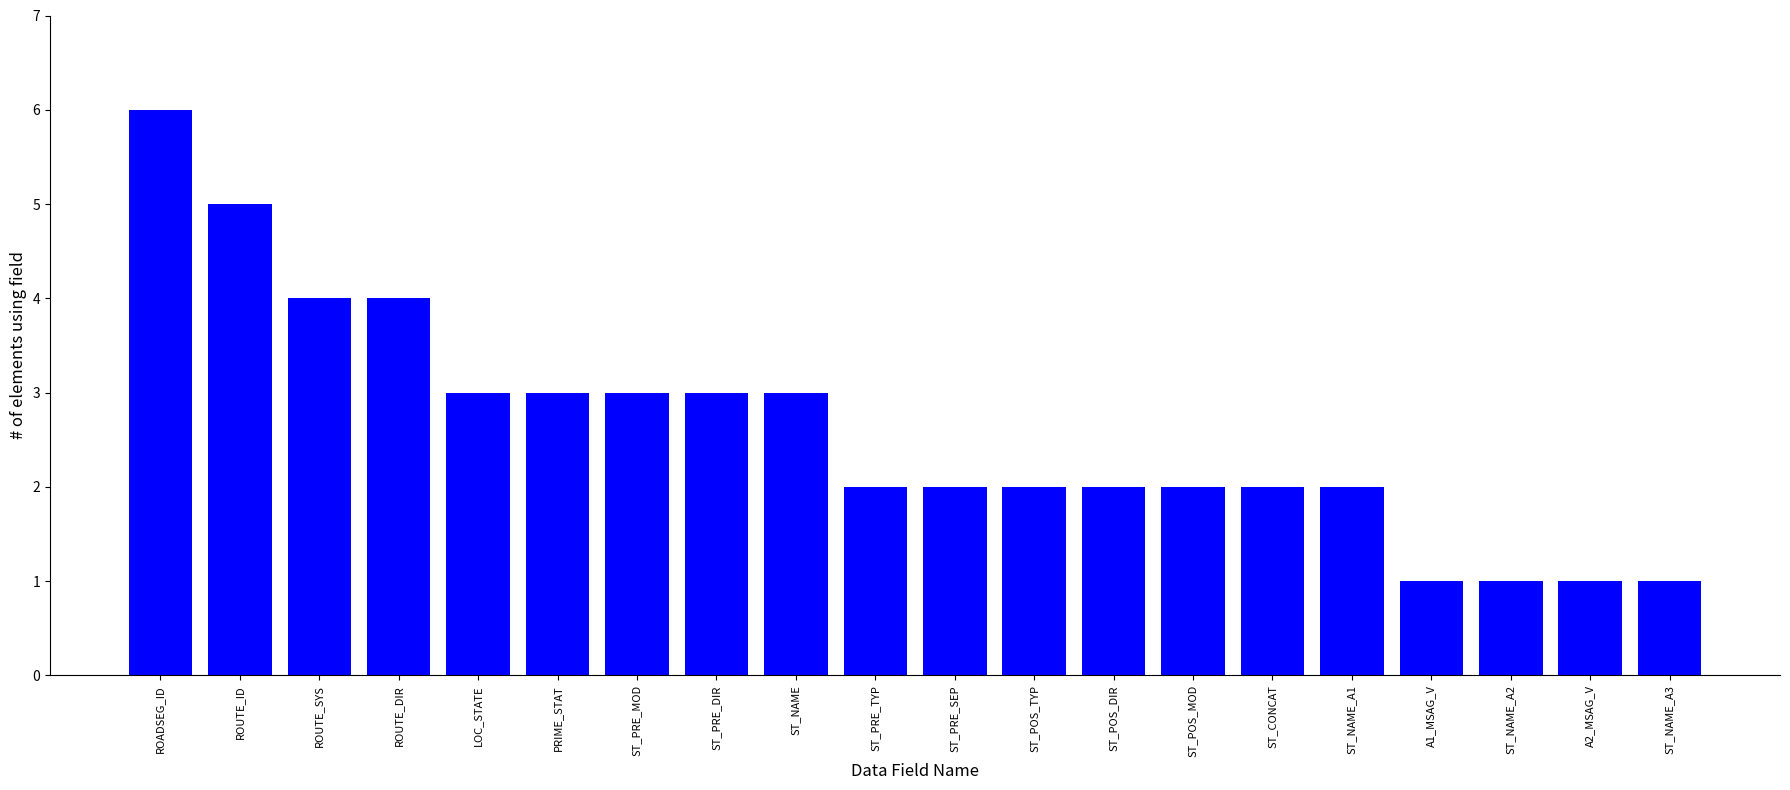

Reading left to right, transcribe all the data shown in this chart.

ROADSEG_ID=6	ROUTE_ID=5	ROUTE_SYS=4	ROUTE_DIR=4	LOC_STATE=3	PRIME_STAT=3	ST_PRE_MOD=3	ST_PRE_DIR=3	ST_NAME=3	ST_PRE_TYP=2	ST_PRE_SEP=2	ST_POS_TYP=2	ST_POS_DIR=2	ST_POS_MOD=2	ST_CONCAT=2	ST_NAME_A1=2	A1_MSAG_V=1	ST_NAME_A2=1	A2_MSAG_V=1	ST_NAME_A3=1